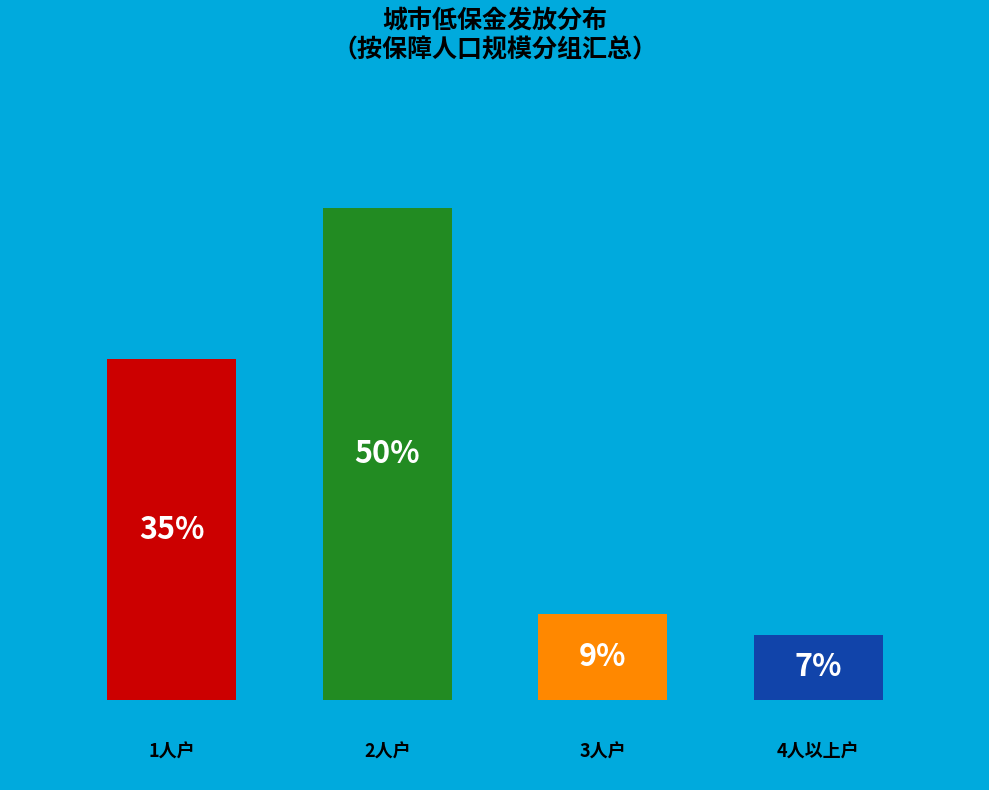

To the nearest percent, what is the average slice percentage?

25%